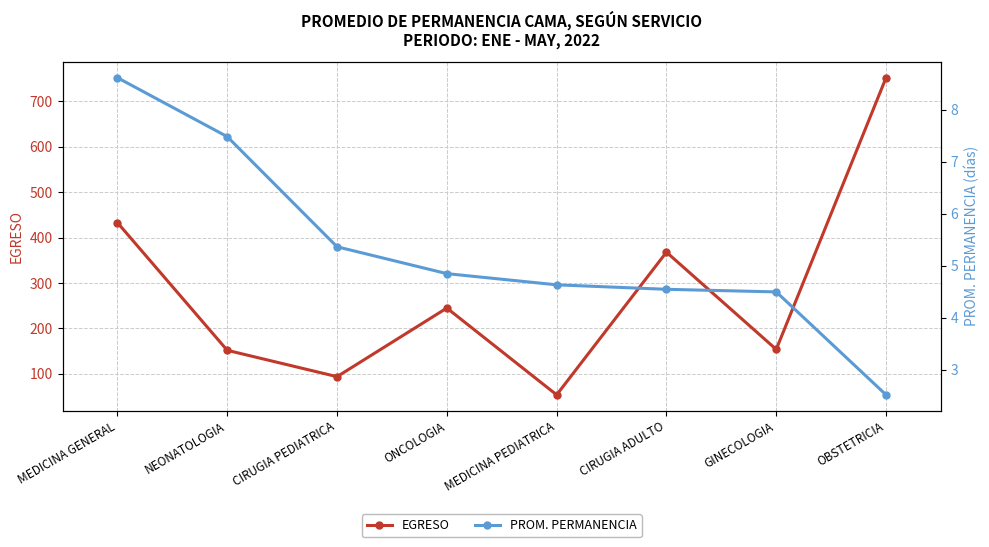

Where is EGRESO nearest to the value 403?

MEDICINA GENERAL